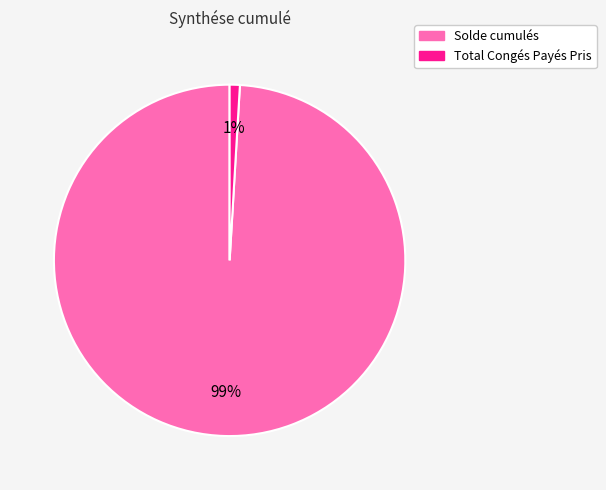

To the nearest percent, what is the difference between the Total Congés Payés Pris and Solde cumulés slice percentages?

98%